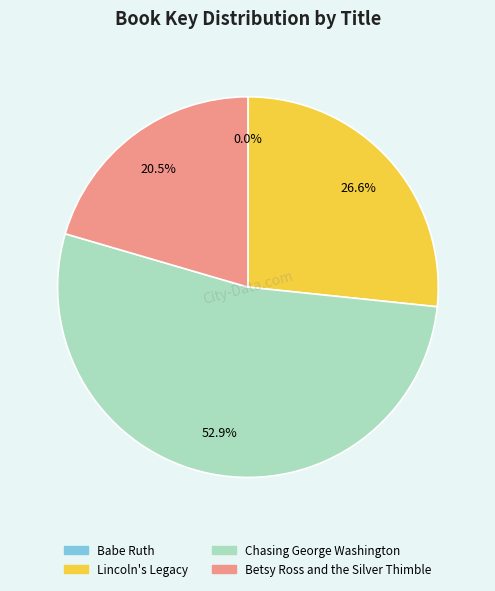

True or false: Lincoln's Legacy accounts for 18% of the total.

False